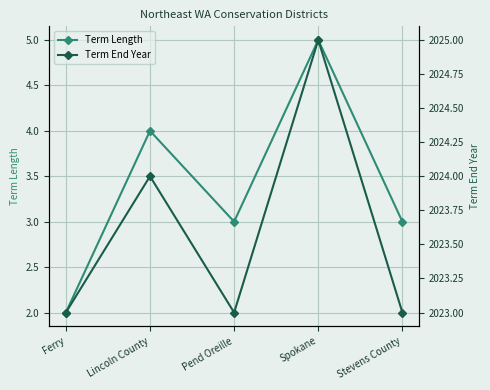

At how many categories does at least one series exceed 343?

5